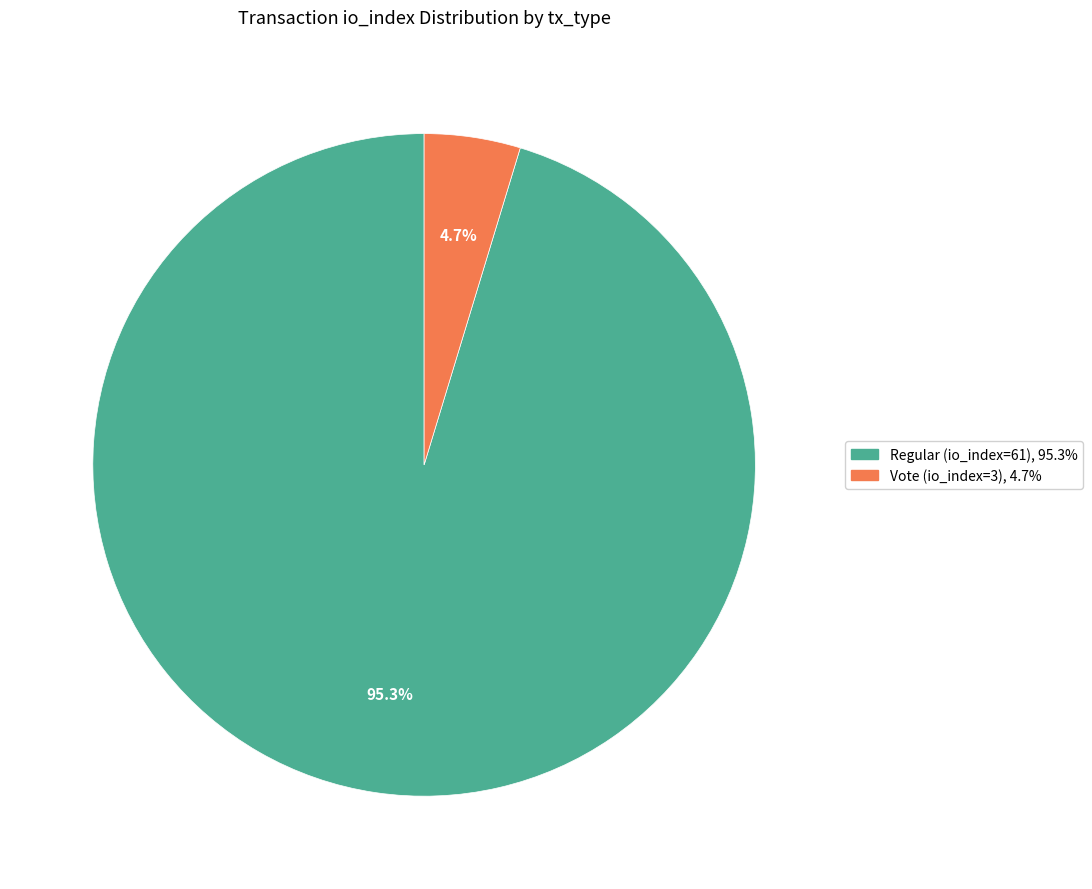

What percentage is NOT represented by Vote (io_index=3)?

95.3%